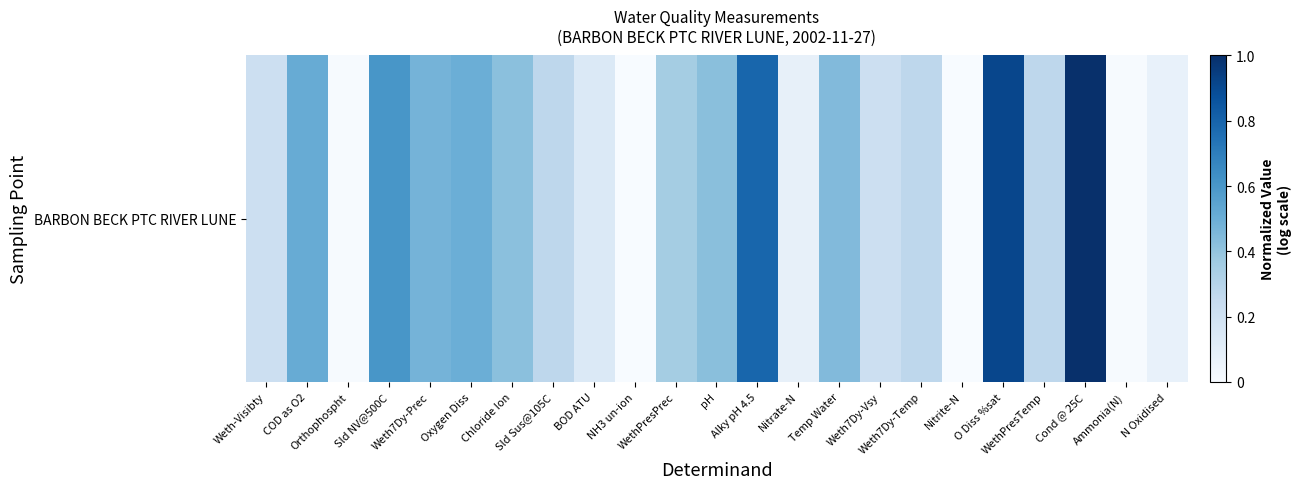

Which category has the highest value across all series?

Cond @ 25C